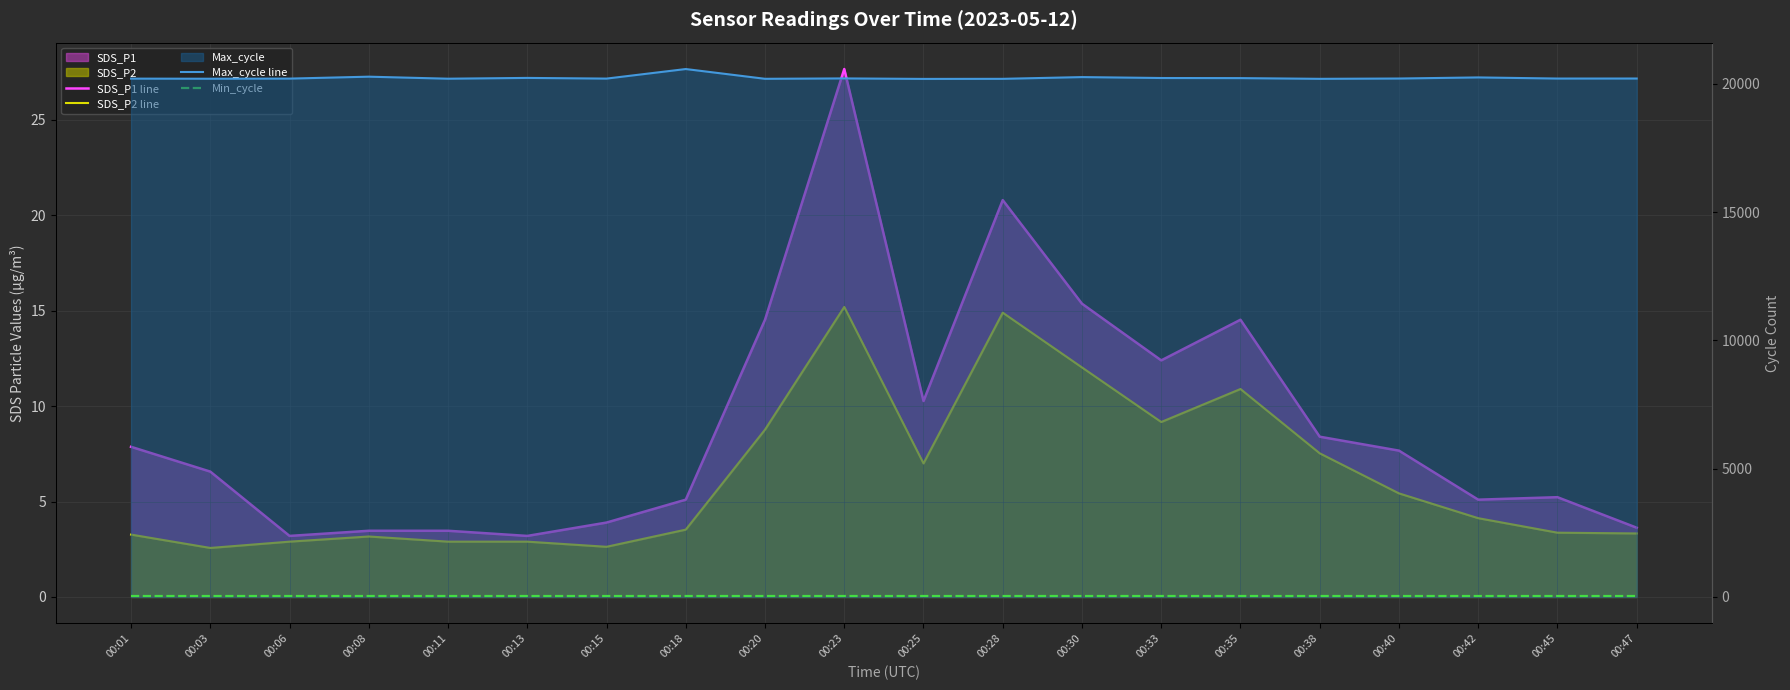

How many lines are shown in the chart?

4